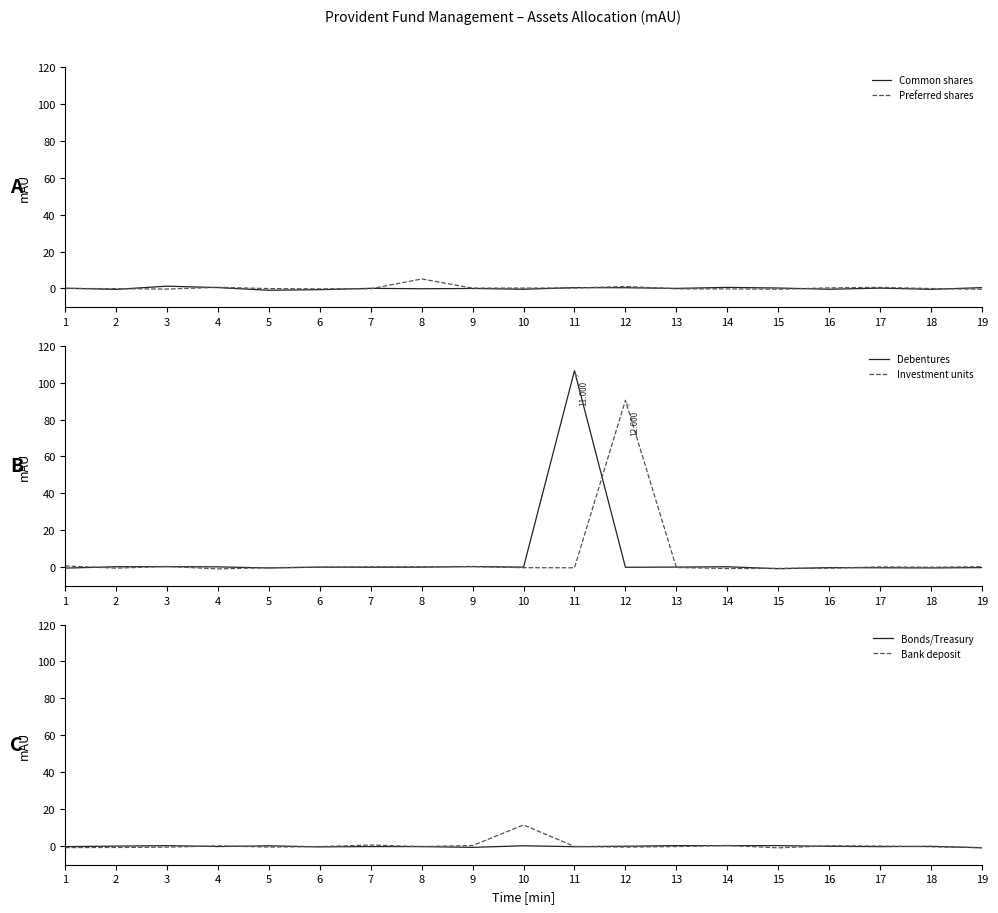

True or false: Common shares has a value of 0.4 at 12.

True